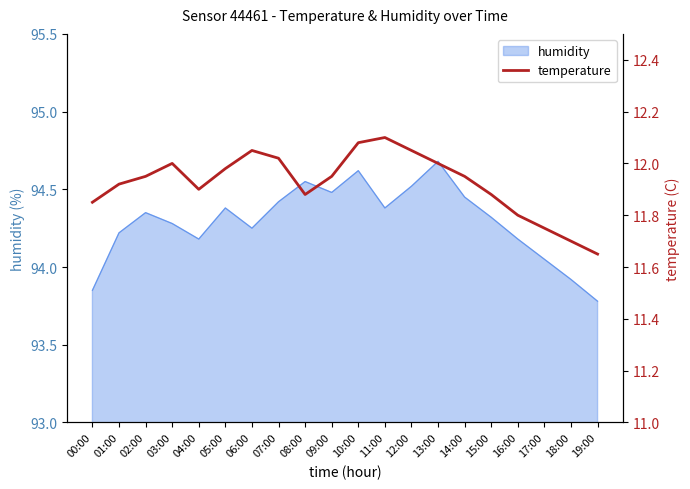

The value of humidity at 03:00 is 94.3. True or false?

True